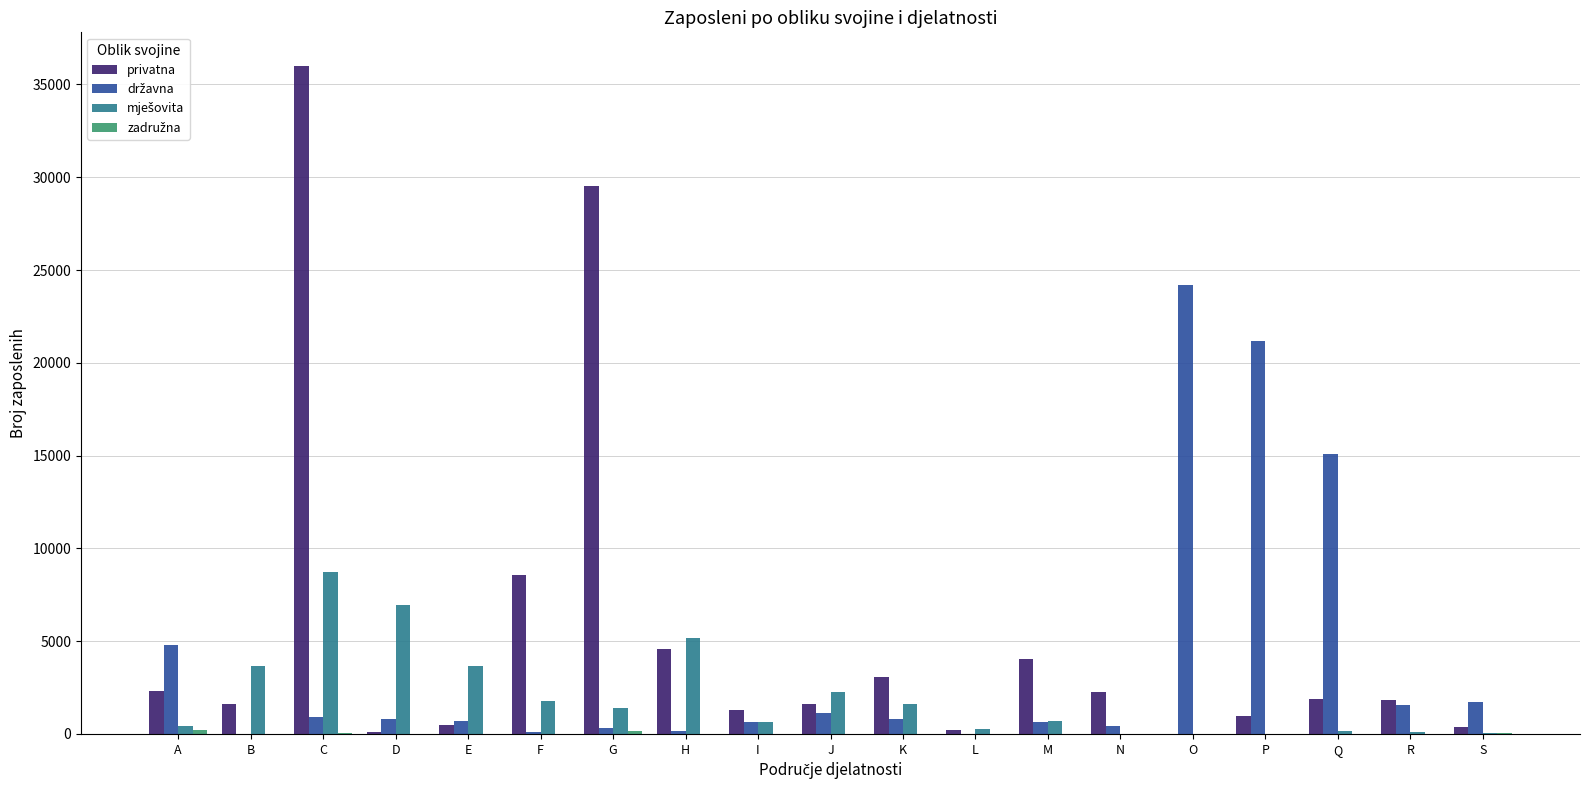

Which series has the largest total across all categories?

privatna